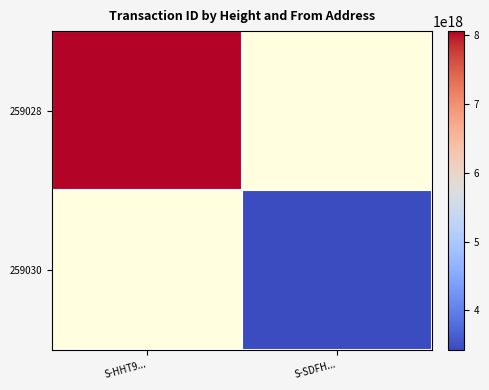

True or false: 259030 has a value of 5711055666645273600.0 at S-SDFH....

False